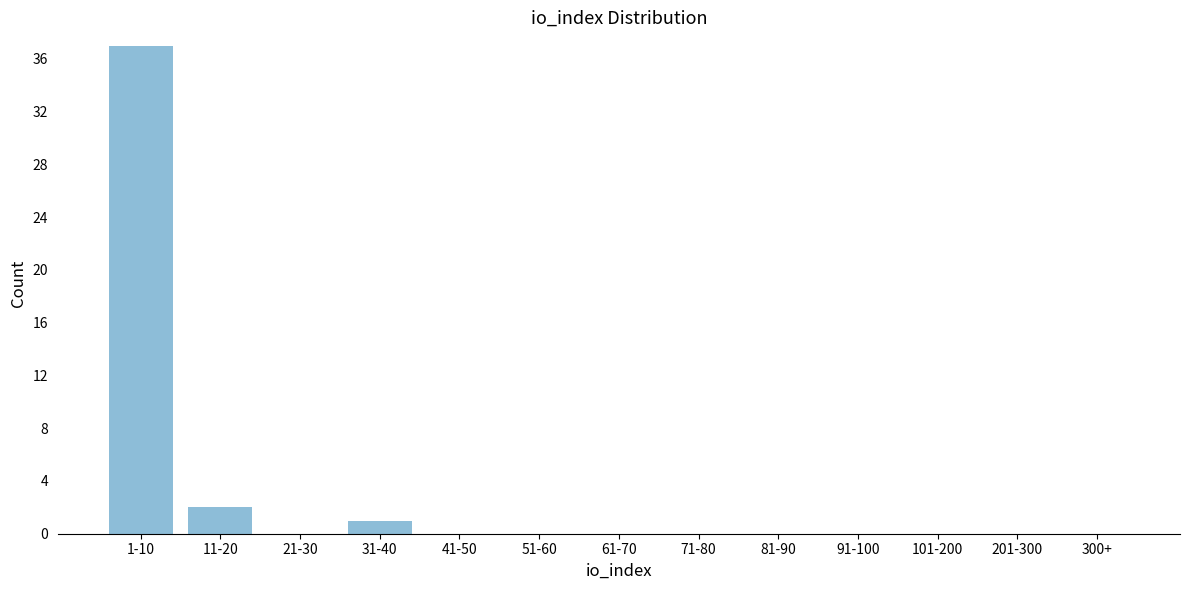

Reading right to left, extract all data points from this chart.

300+=0	201-300=0	101-200=0	91-100=0	81-90=0	71-80=0	61-70=0	51-60=0	41-50=0	31-40=1	21-30=0	11-20=2	1-10=37